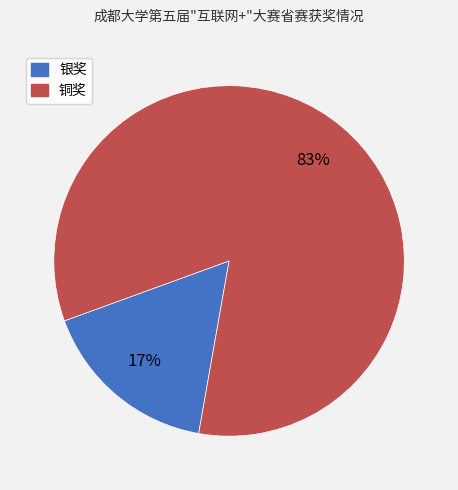

Is it true that 银奖 is 17% of the pie?

True